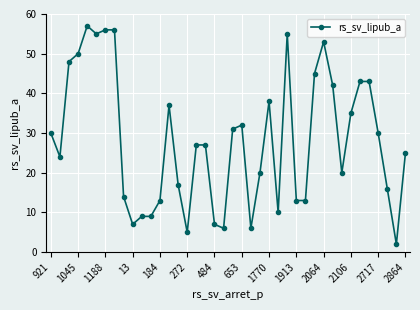

What is the maximum value shown in the chart?

57